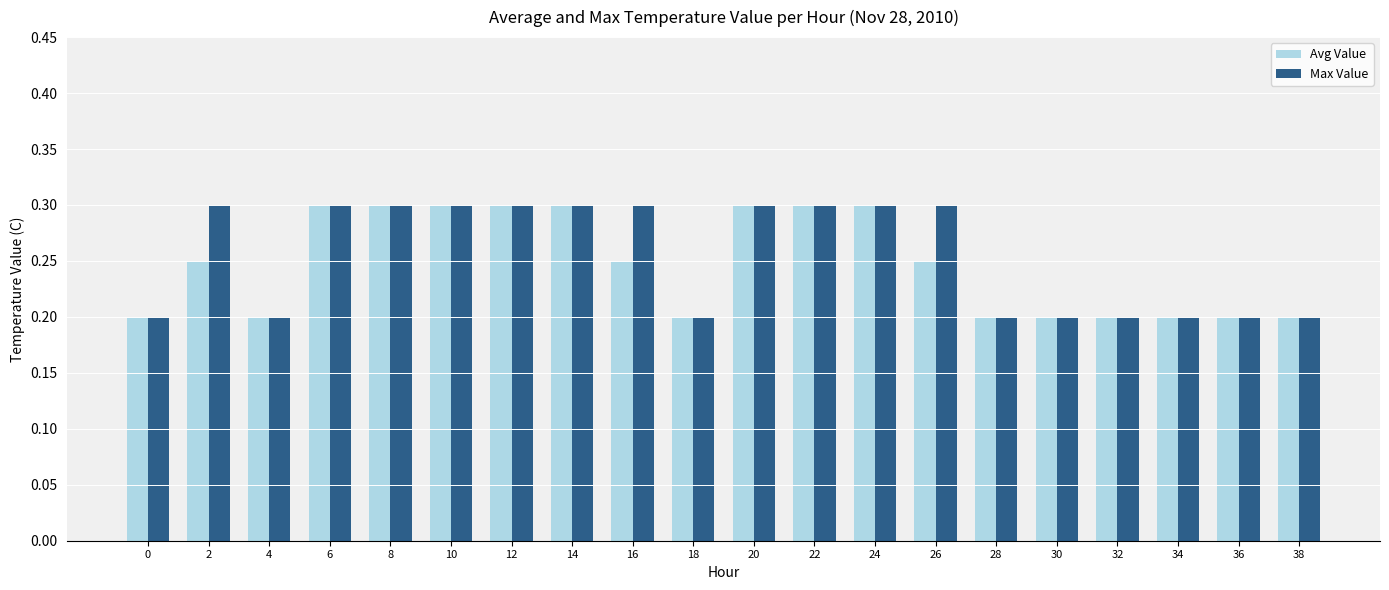

The value of Avg Value at 34 is 0.3. True or false?

False